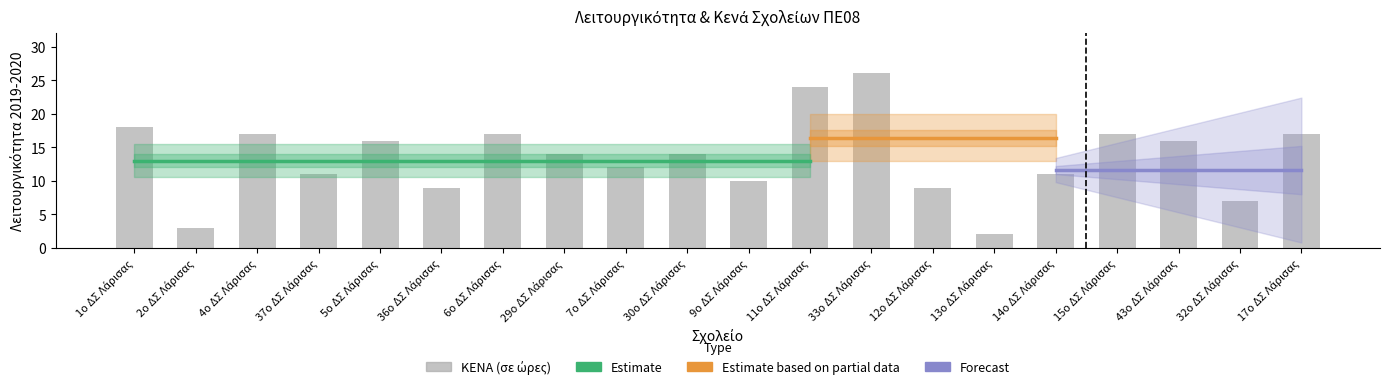

Which label corresponds to the largest value in the chart?

33ο ΔΣ Λάρισας